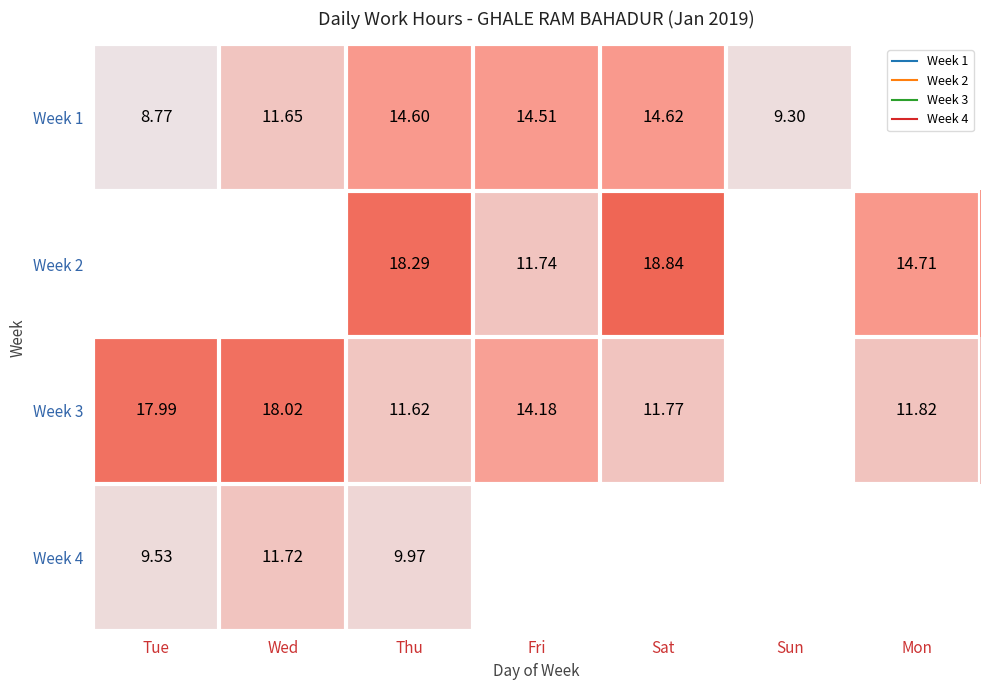

How many values in the Week 2 series are below 18?

2